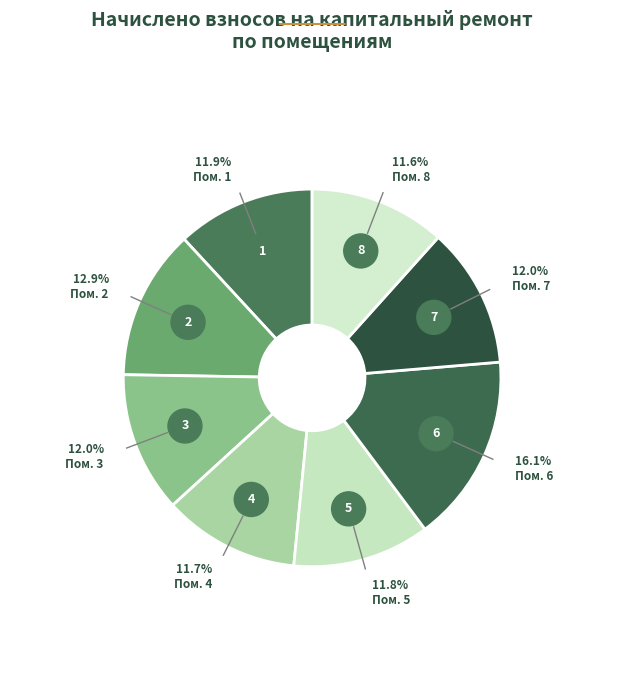

Which category has the biggest portion of the pie?

6